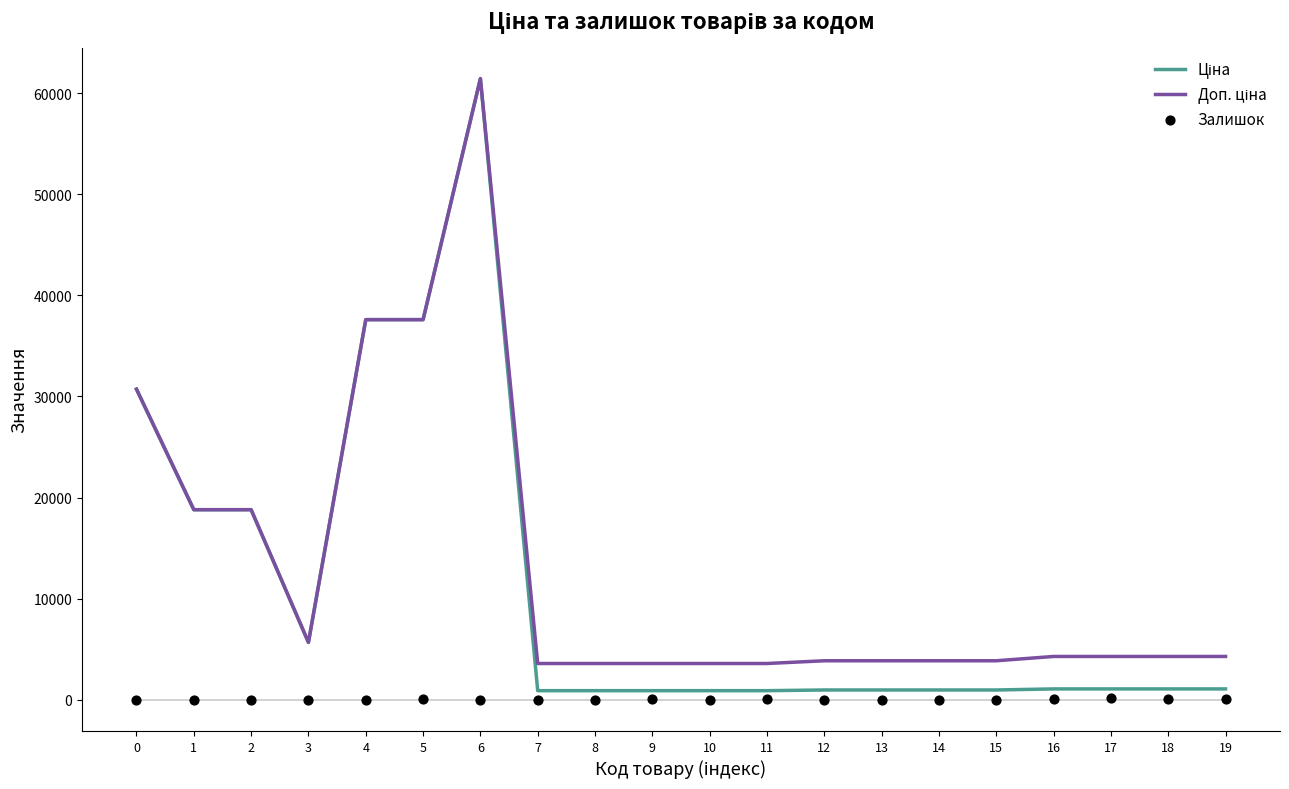

What are all the series names shown in the legend?

Ціна, Доп. ціна, Залишок